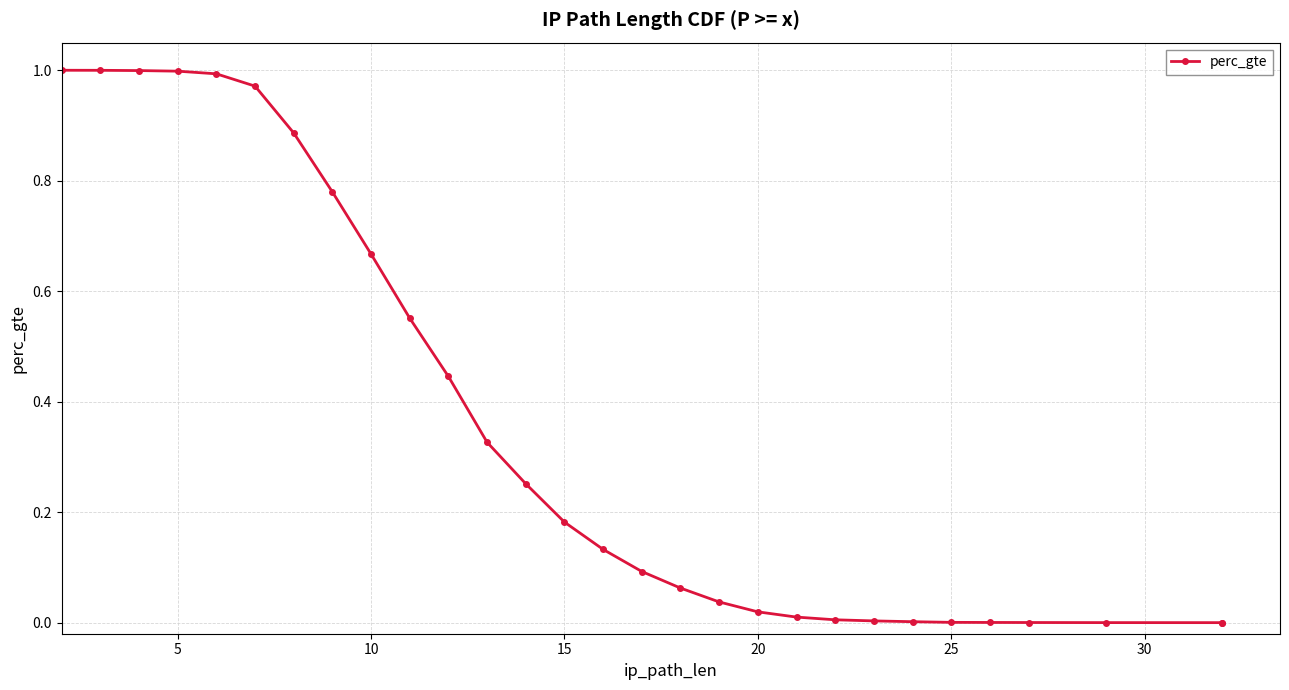

Is it true that the value at 5 is 0.6?

False